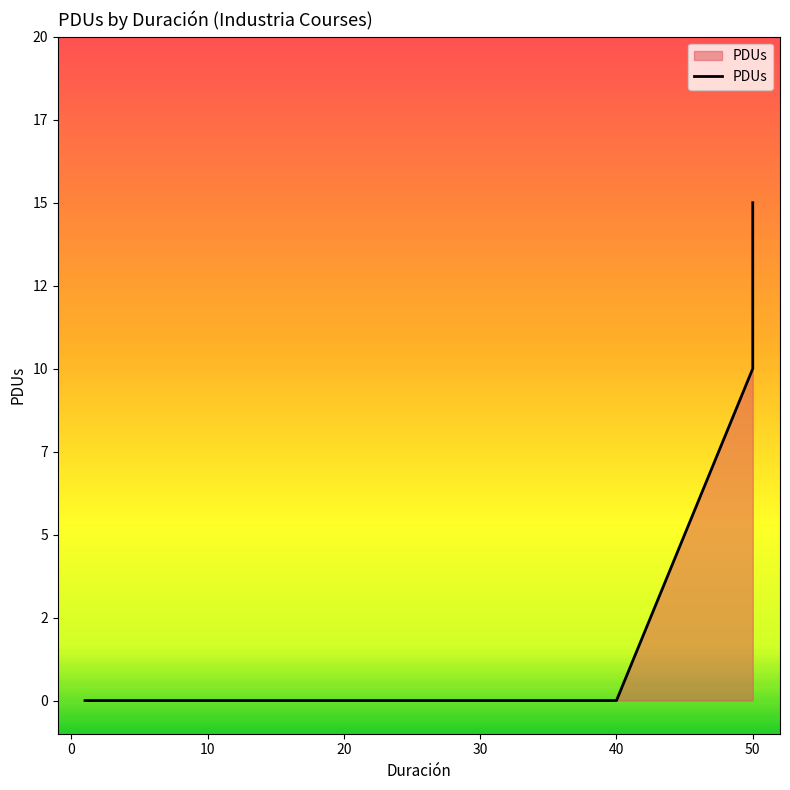

What is the average value?

4